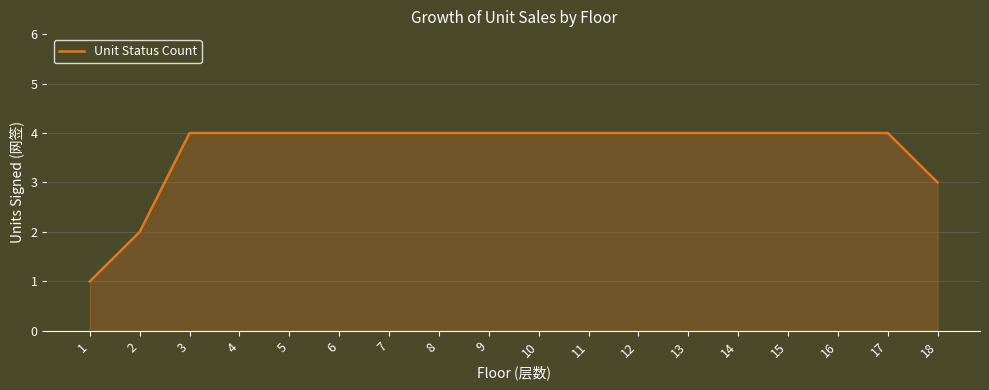

Where is the data nearest to the value 2?

2